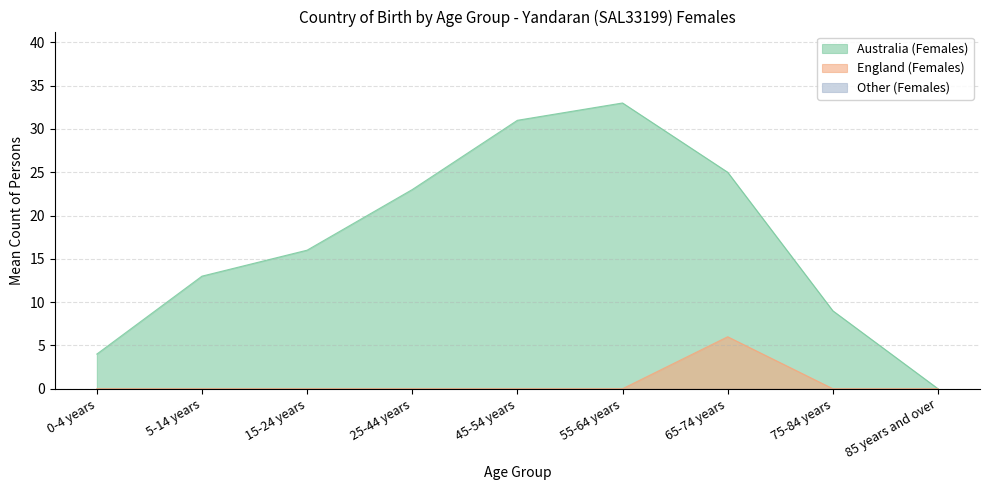

Which series has the largest range (max minus min)?

Australia (Females)